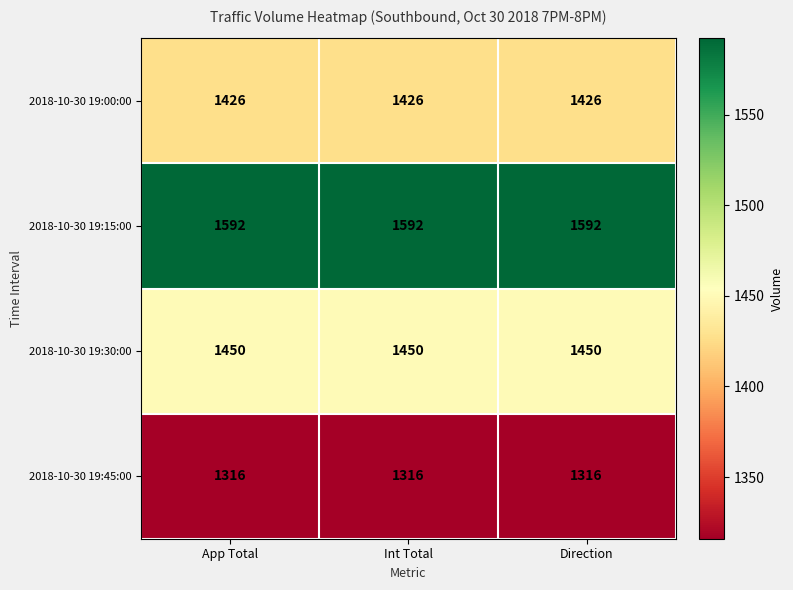

What is the spread (max minus min) of values at Int Total?

276